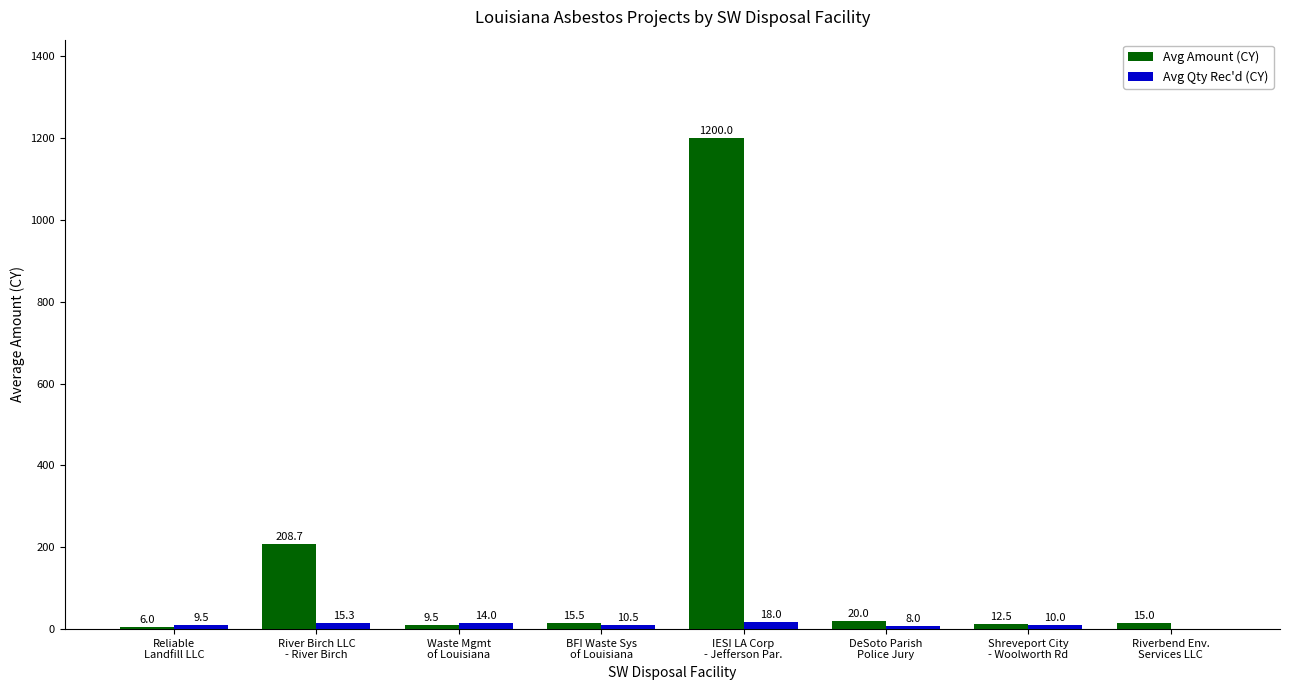

What is the sum of all Avg Qty Rec'd (CY) values?

85.3